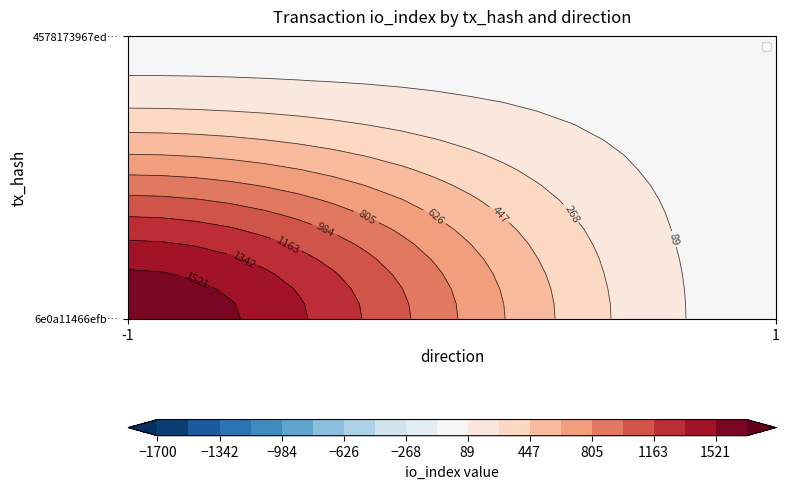

How many categories are shown in the chart?

2